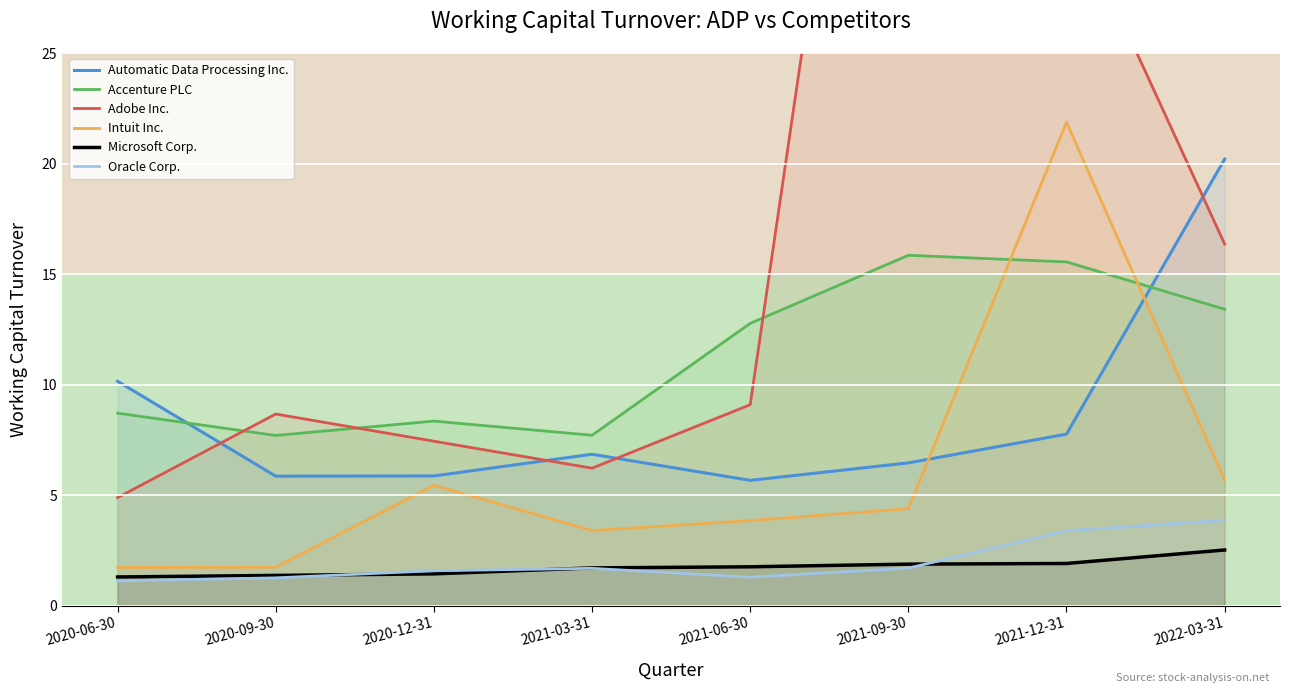

Reading left to right, list all the values displayed in this chart.

Automatic Data Processing Inc.: 2020-06-30=10.2	2020-09-30=5.9	2020-12-31=5.9	2021-03-31=6.8	2021-06-30=5.7	2021-09-30=6.5	2021-12-31=7.8	2022-03-31=20.2
Accenture PLC: 2020-06-30=8.7	2020-09-30=7.7	2020-12-31=8.3	2021-03-31=7.7	2021-06-30=12.8	2021-09-30=15.8	2021-12-31=15.6	2022-03-31=13.4
Adobe Inc.: 2020-06-30=4.9	2020-09-30=8.7	2020-12-31=7.4	2021-03-31=6.2	2021-06-30=9.1	2021-09-30=57.9	2021-12-31=31.9	2022-03-31=16.4
Intuit Inc.: 2020-06-30=1.7	2020-09-30=1.7	2020-12-31=5.5	2021-03-31=3.4	2021-06-30=3.9	2021-09-30=4.4	2021-12-31=21.9	2022-03-31=5.7
Microsoft Corp.: 2020-06-30=1.3	2020-09-30=1.4	2020-12-31=1.4	2021-03-31=1.7	2021-06-30=1.8	2021-09-30=1.9	2021-12-31=1.9	2022-03-31=2.5
Oracle Corp.: 2020-06-30=1.1	2020-09-30=1.3	2020-12-31=1.6	2021-03-31=1.7	2021-06-30=1.3	2021-09-30=1.7	2021-12-31=3.4	2022-03-31=3.9